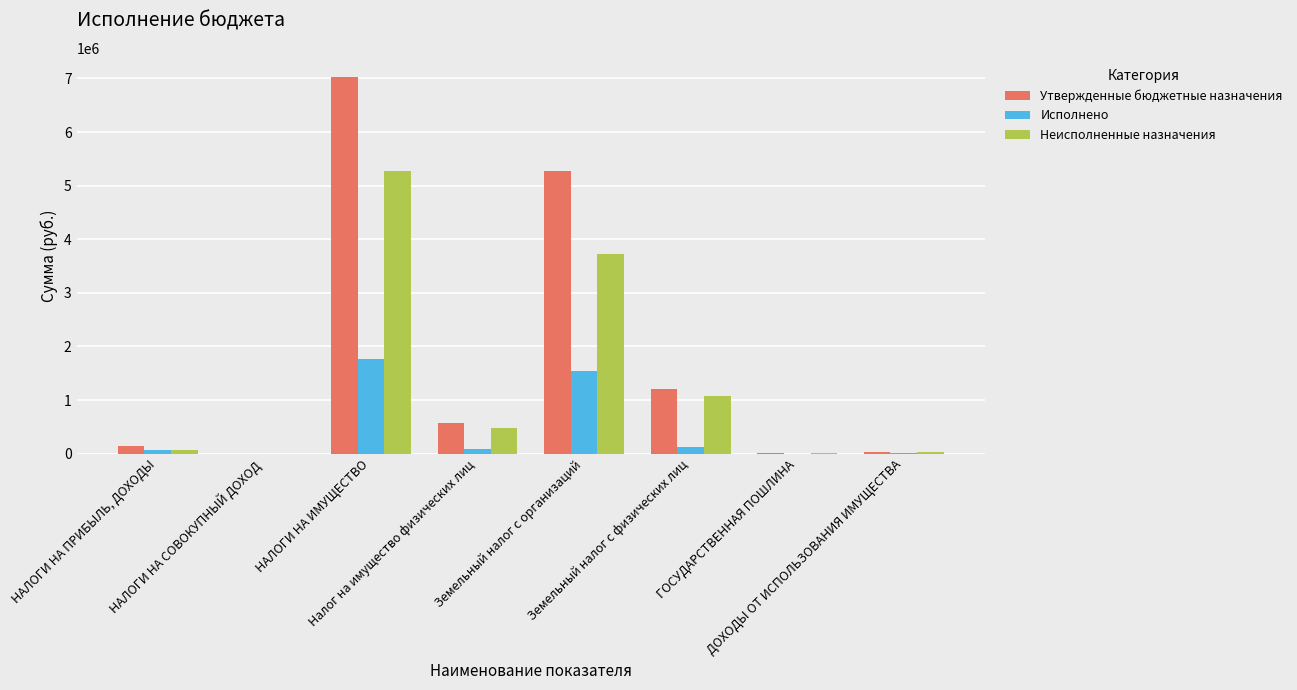

What is the maximum value shown in the chart?

7033000.0